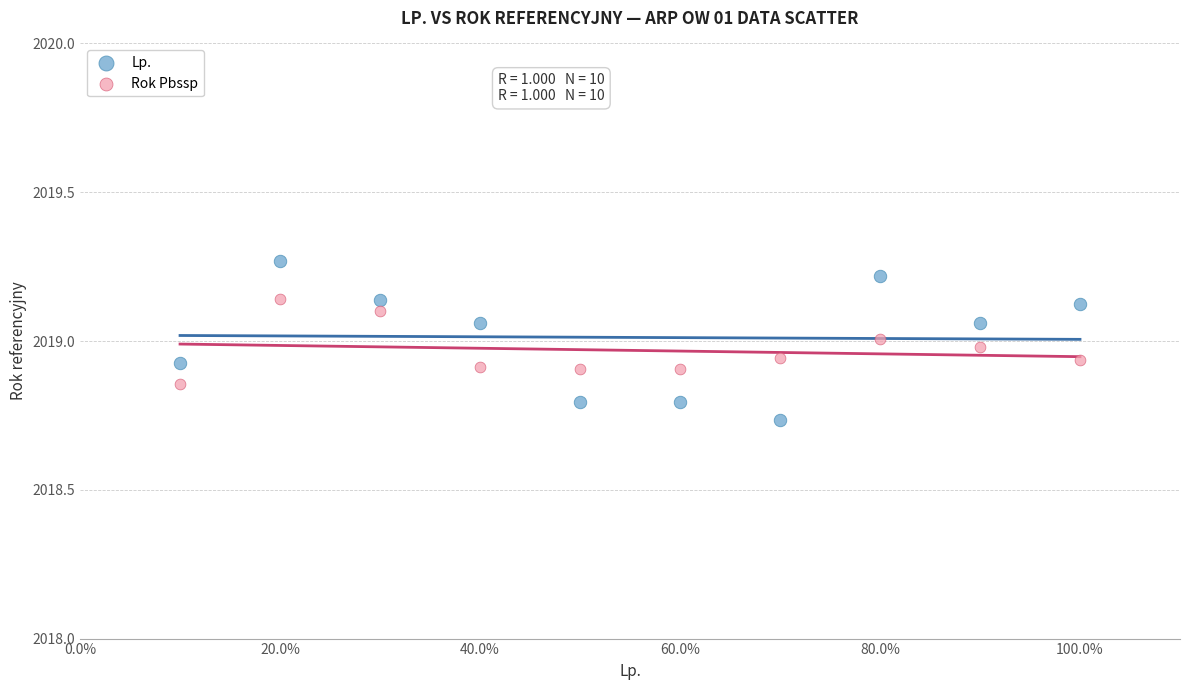

What is the X range (max minus min) for the scatter plot?

9.0